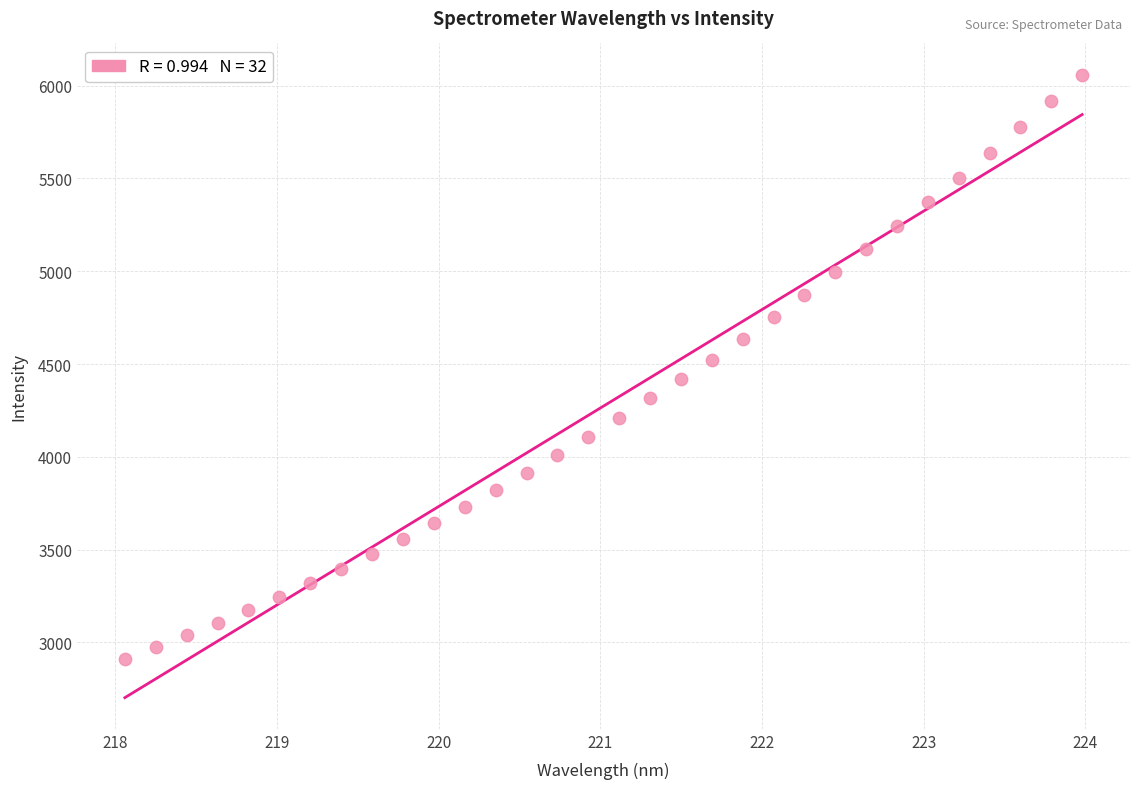

What is the range of Y values (max minus min)?

3149.0